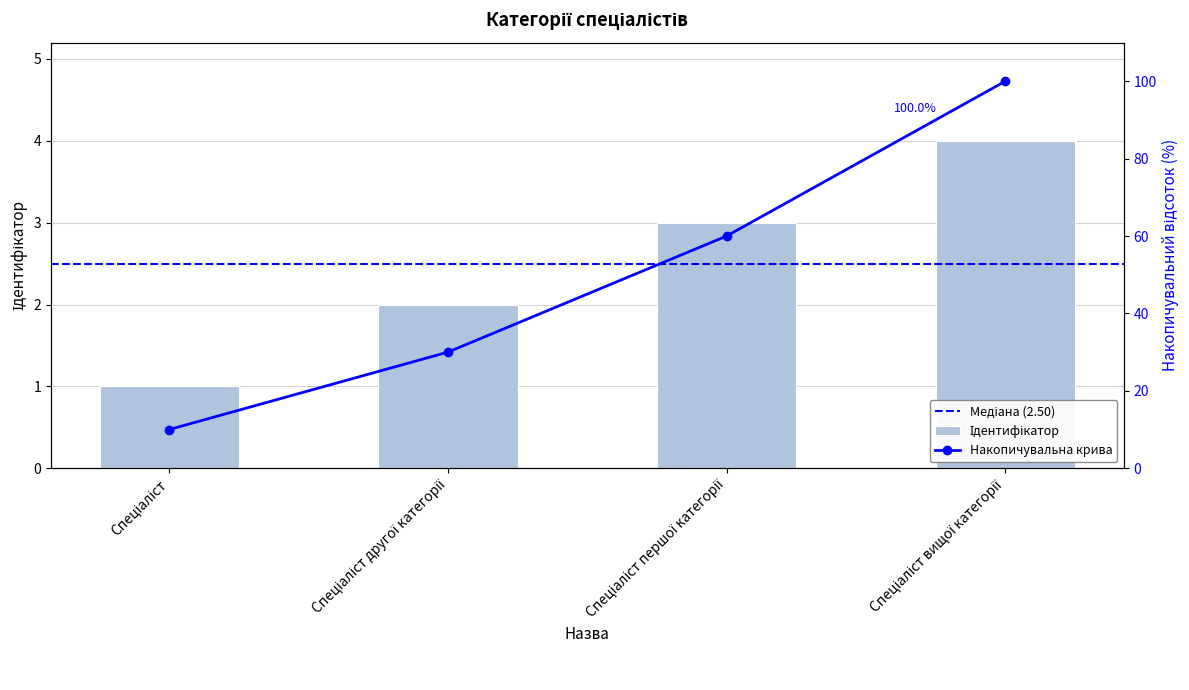

Which label corresponds to the smallest value in the chart?

Спеціаліст